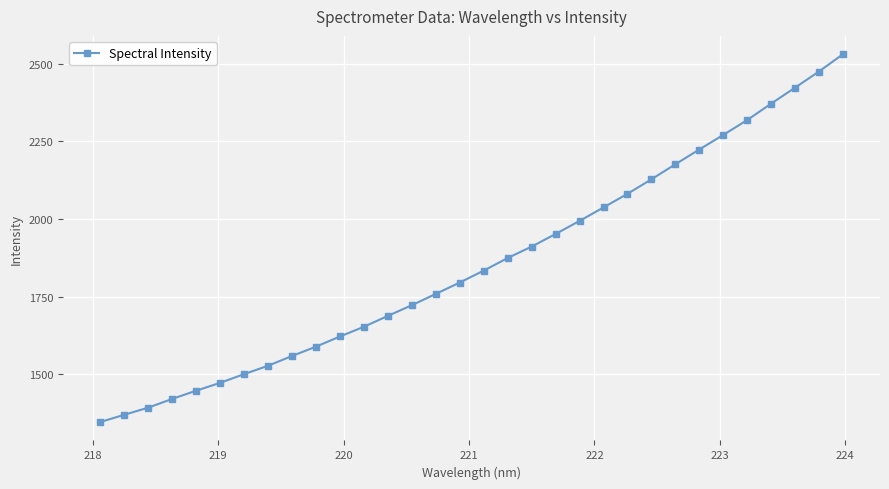

What is the maximum value shown in the chart?

2531.2